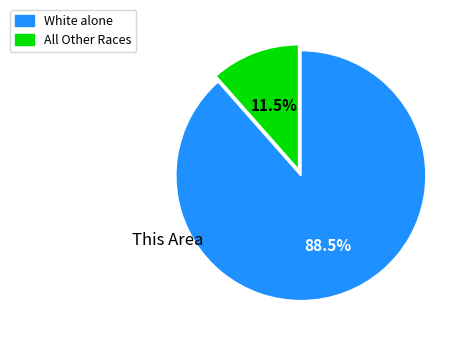

Is there a majority slice in this chart?

Yes